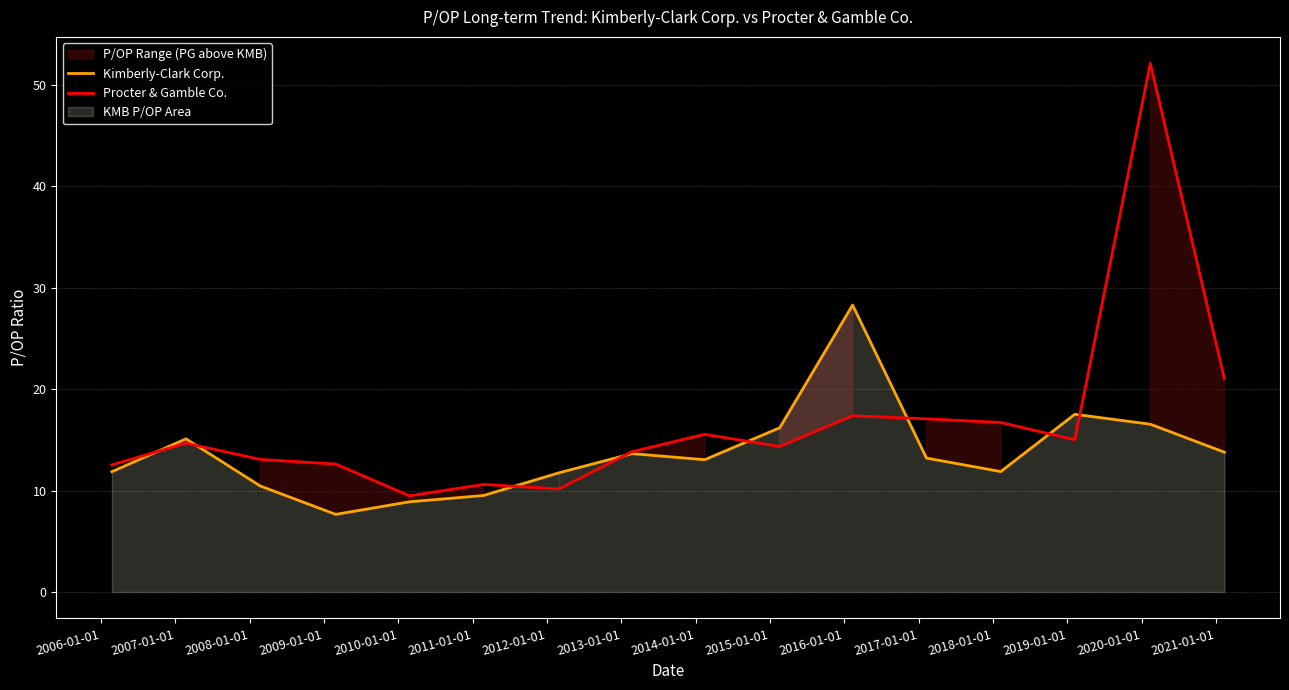

How many intersections are there between Kimberly-Clark Corp. and Procter & Gamble Co.?

8